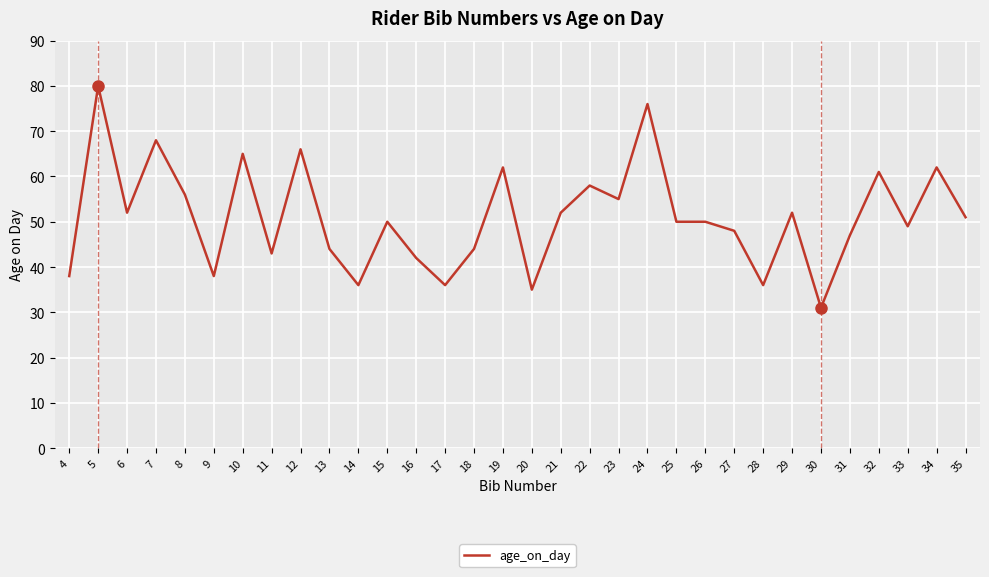

What is the difference between the maximum and minimum values?

49